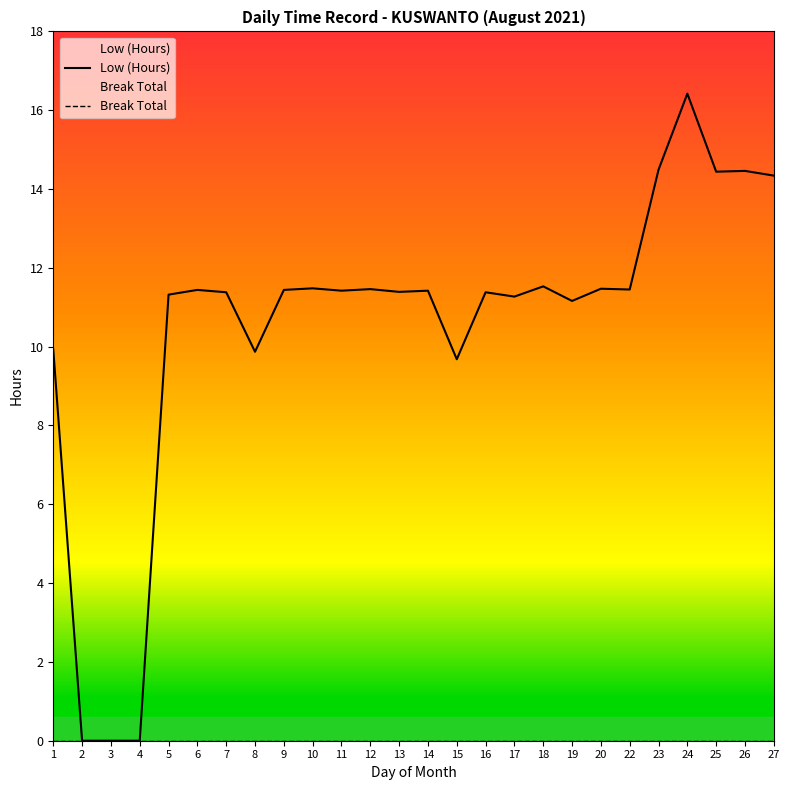

What is the spread (max minus min) of values at 22?

11.4